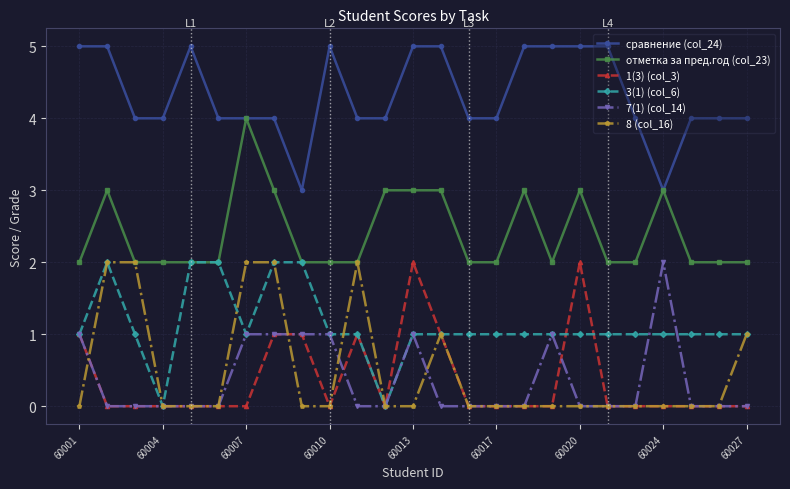

How many series are shown in this chart?

6